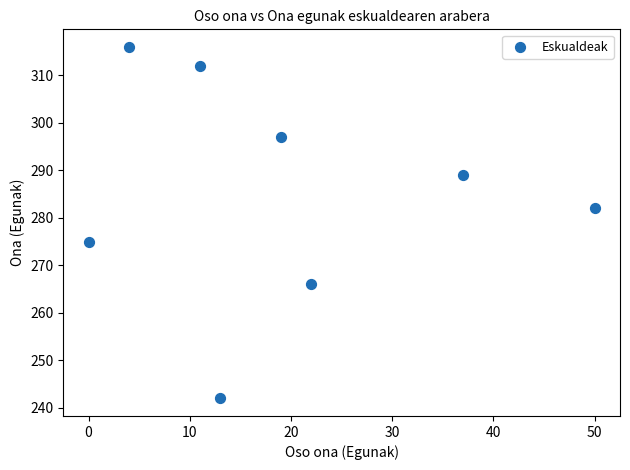

What is the average Y value?

285